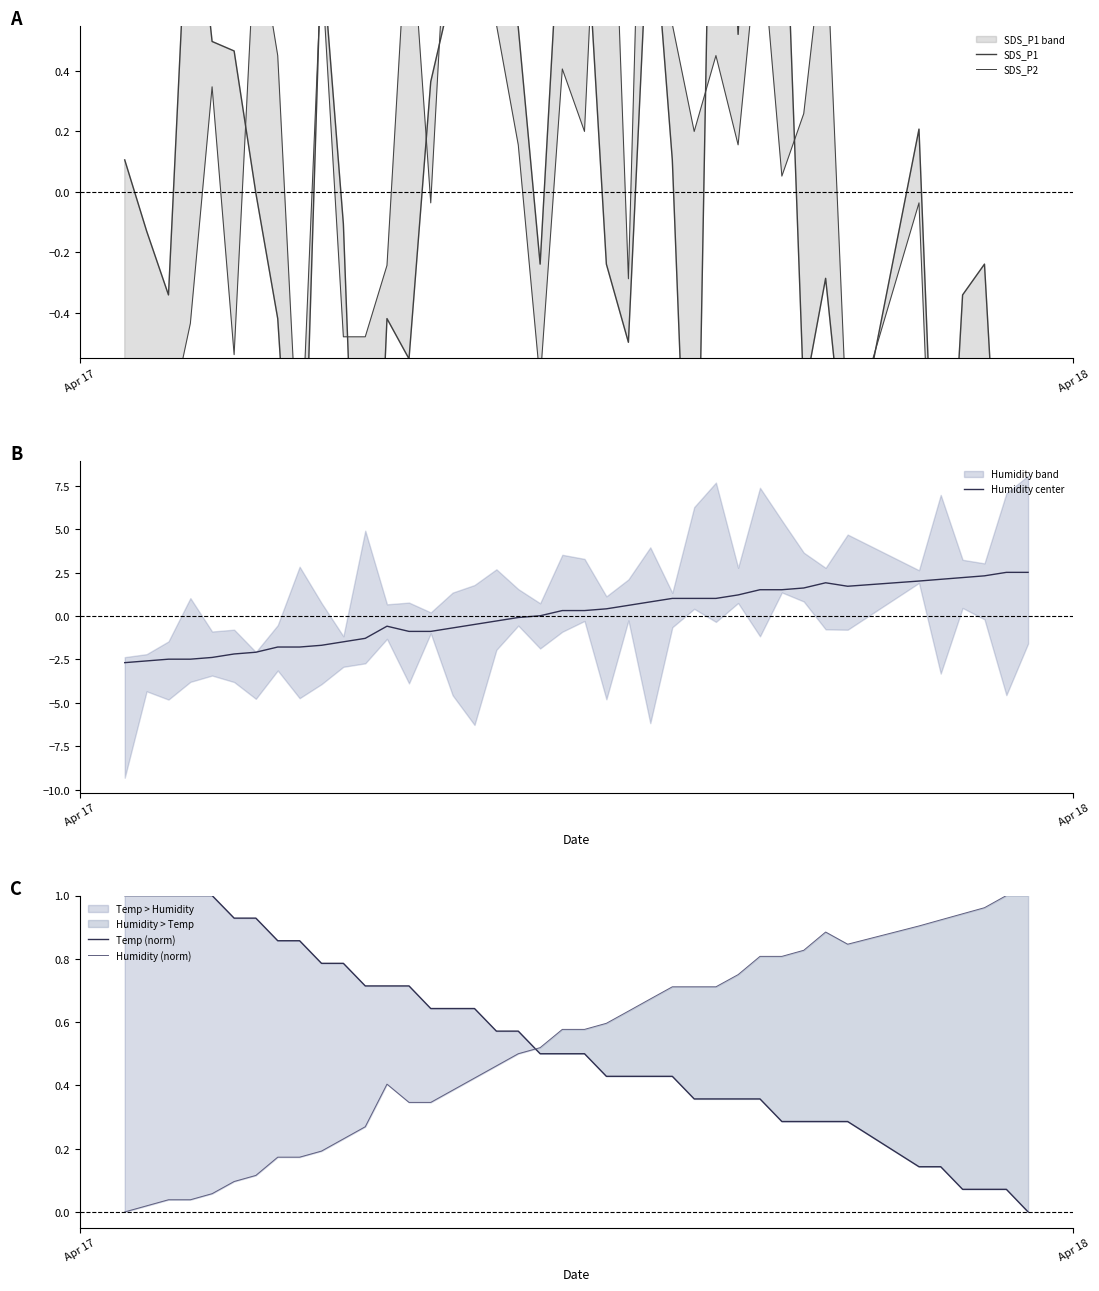

True or false: Temp (norm) and Humidity (norm) intersect in this chart.

True